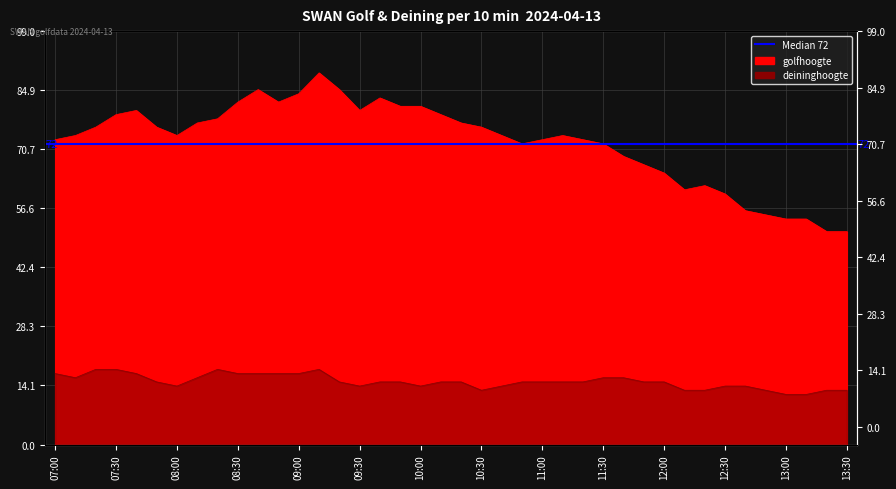

The golfhoogte series shows 26 at 2024-04-13 07:40. True or false?

False